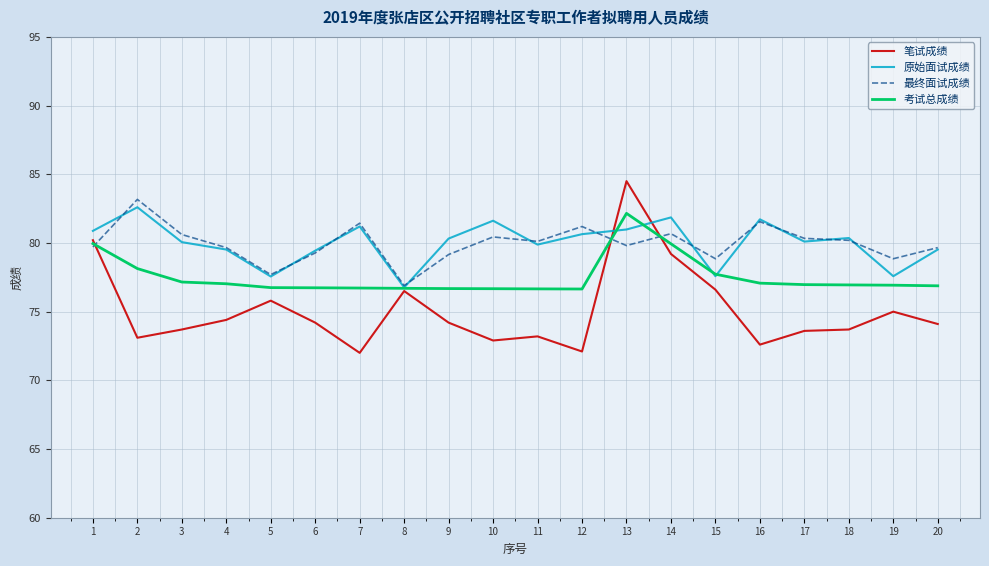

Is this an area chart (filled region under the line)?

No